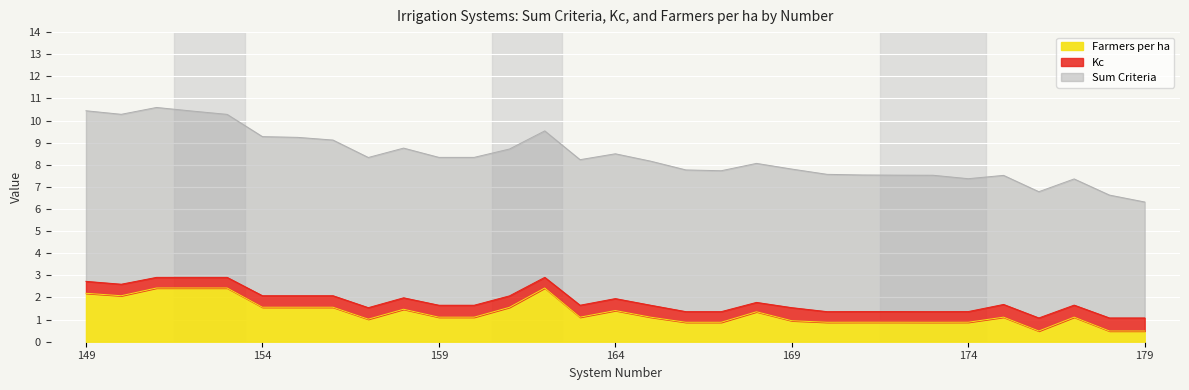

What is the value of the Sum Criteria point at the 26th from the left?

6.0